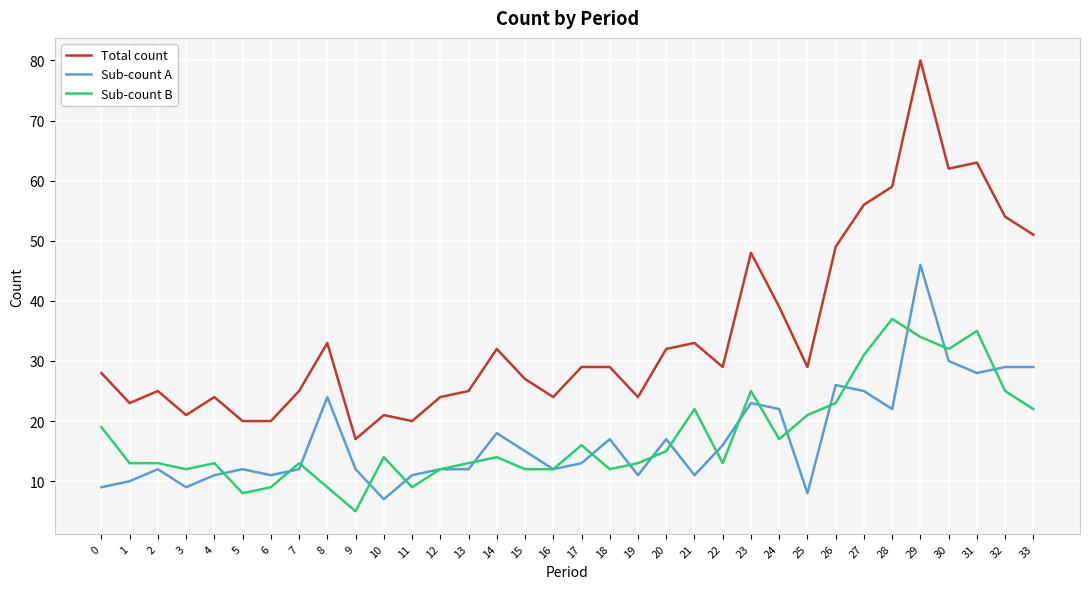

True or false: Total count and Sub-count A intersect in this chart.

False